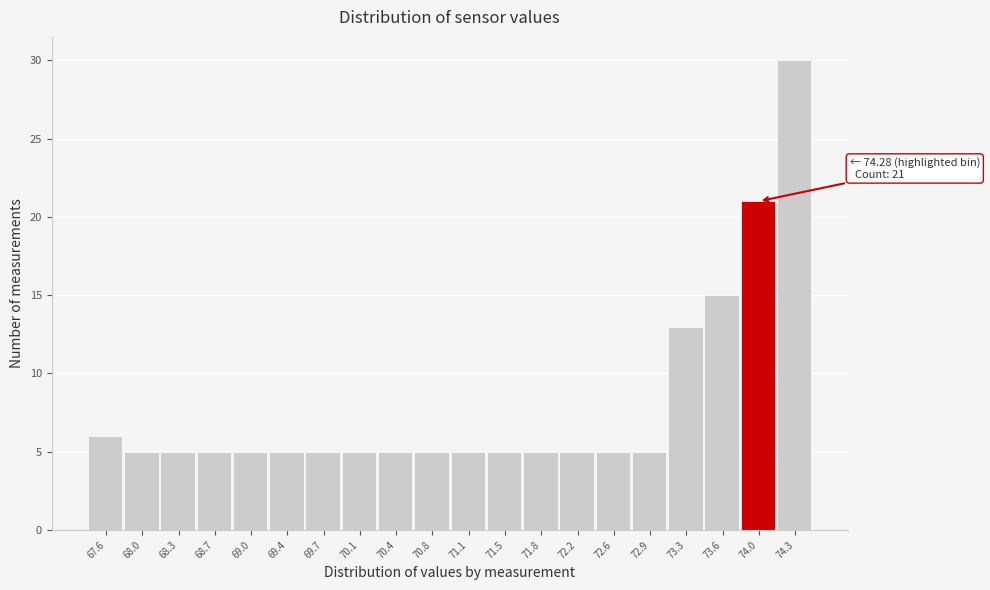

Reading left to right, list all the values displayed in this chart.

67.6=6	68.0=5	68.3=5	68.7=5	69.0=5	69.4=5	69.7=5	70.1=5	70.4=5	70.8=5	71.1=5	71.5=5	71.8=5	72.2=5	72.6=5	72.9=5	73.3=13	73.6=15	74.0=21	74.3=30